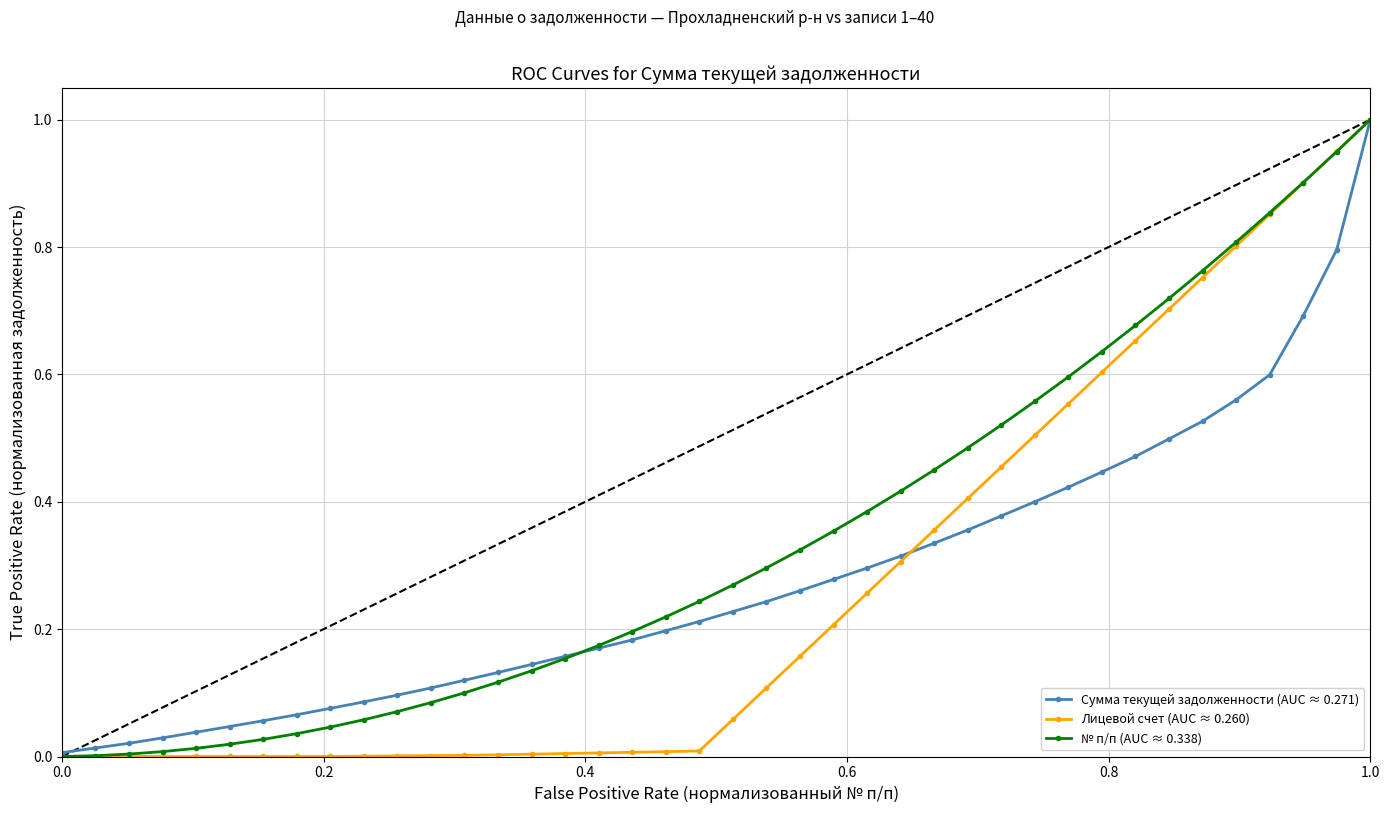

Which series has the largest total across all categories?

№ п/п (AUC ≈ 0.338)